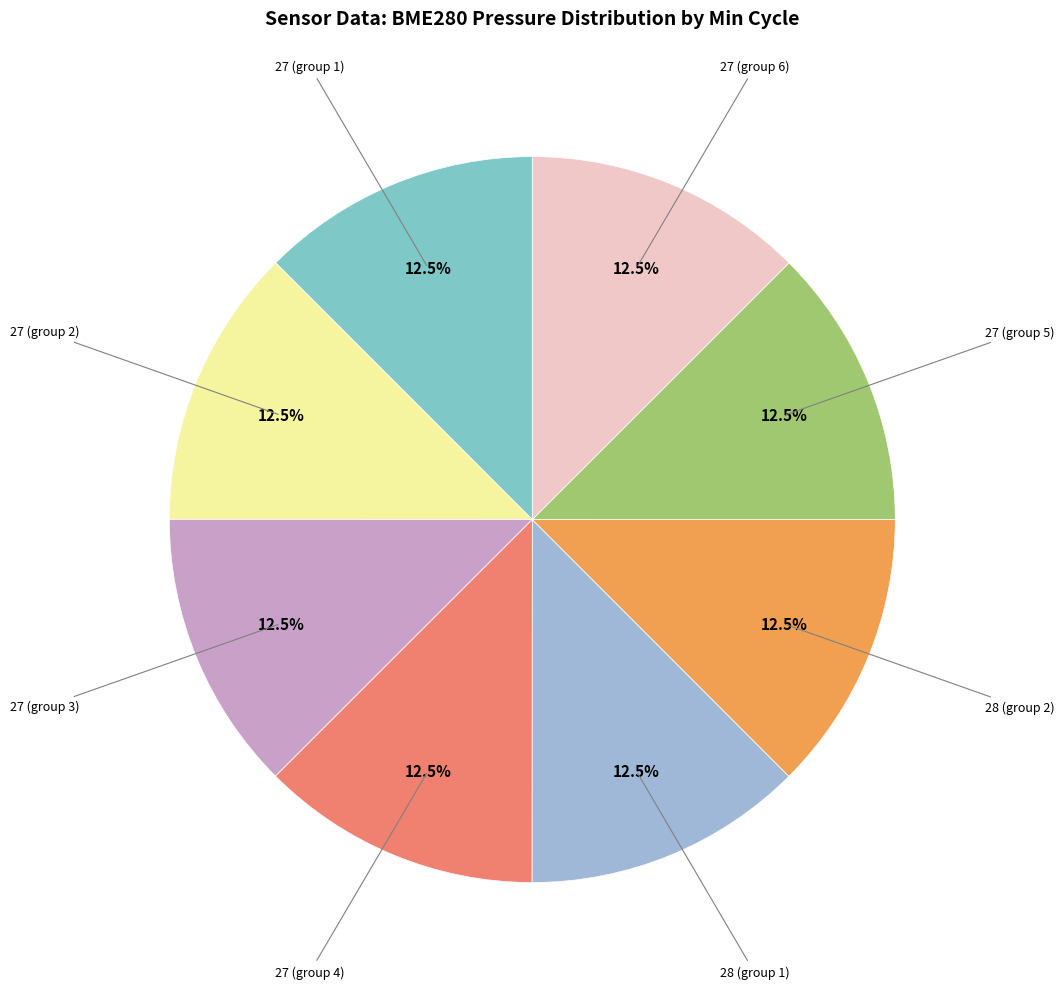

How many segments does this pie chart have?

8